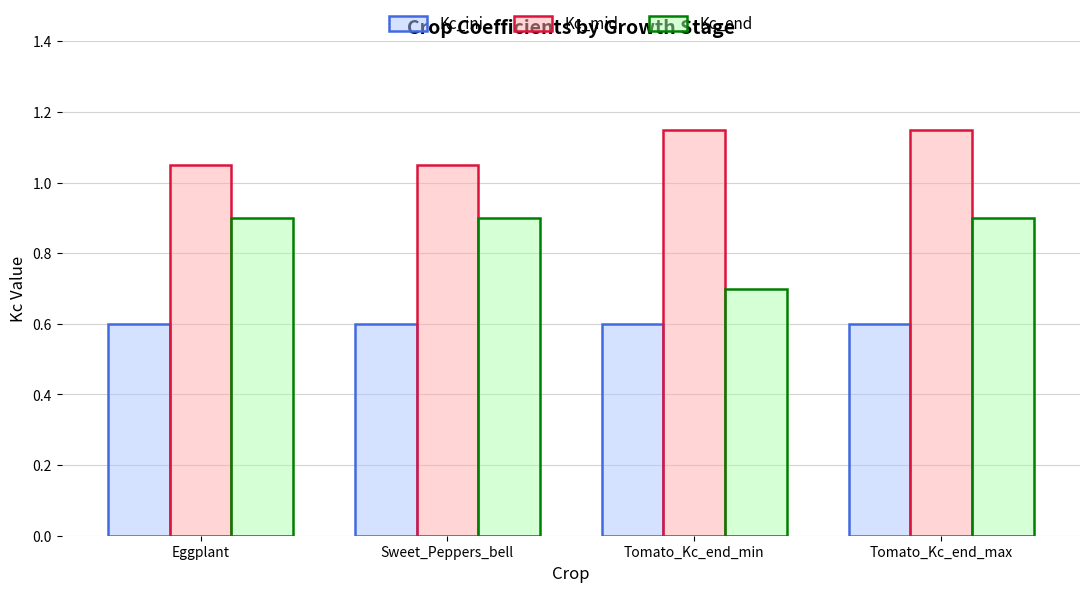

Is it true that Kc_end equals 0.9 at Eggplant?

True